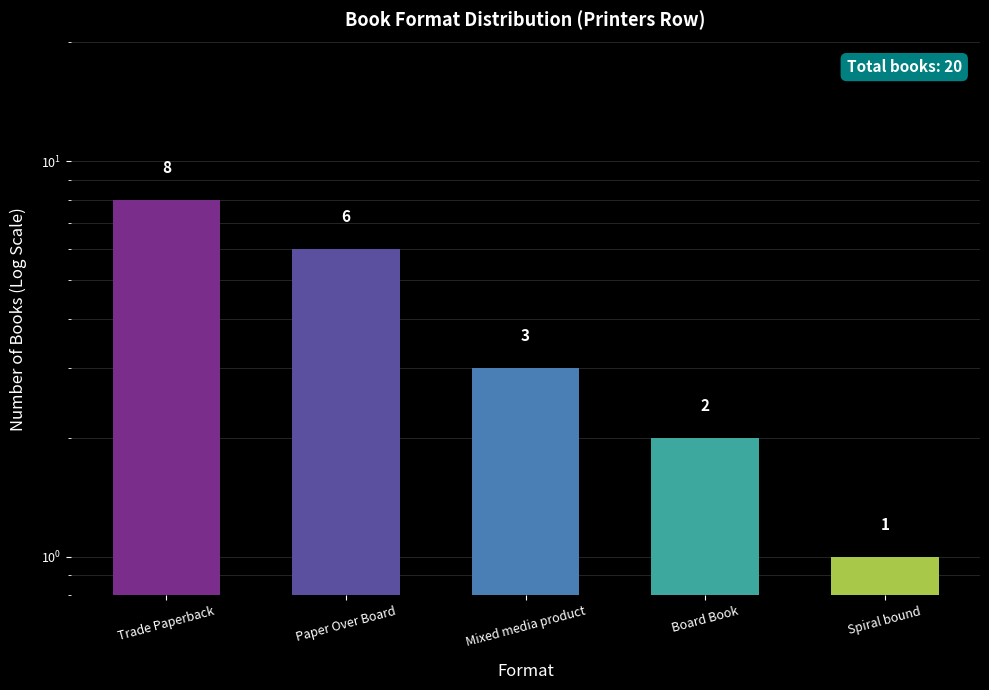

What is the change in value from Trade Paperback to Spiral bound?

-7